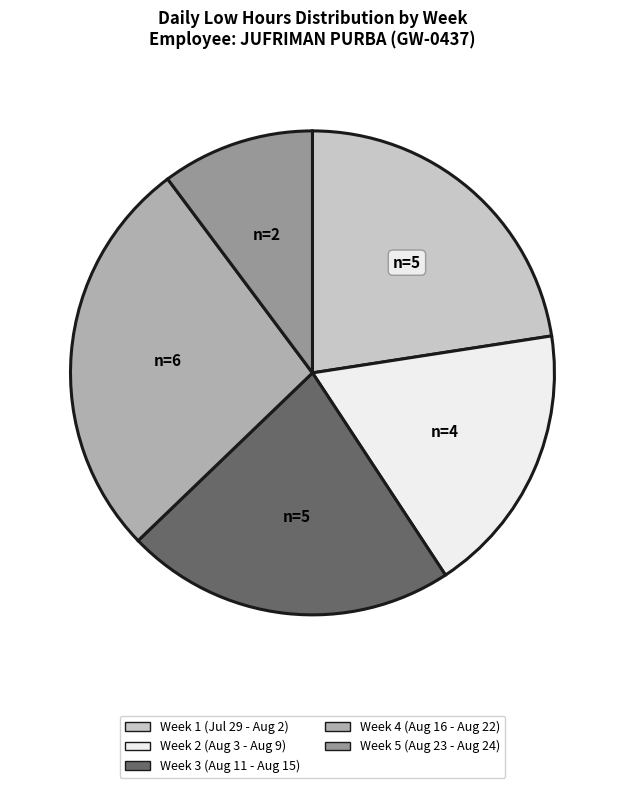

Does any single category account for the majority?

No